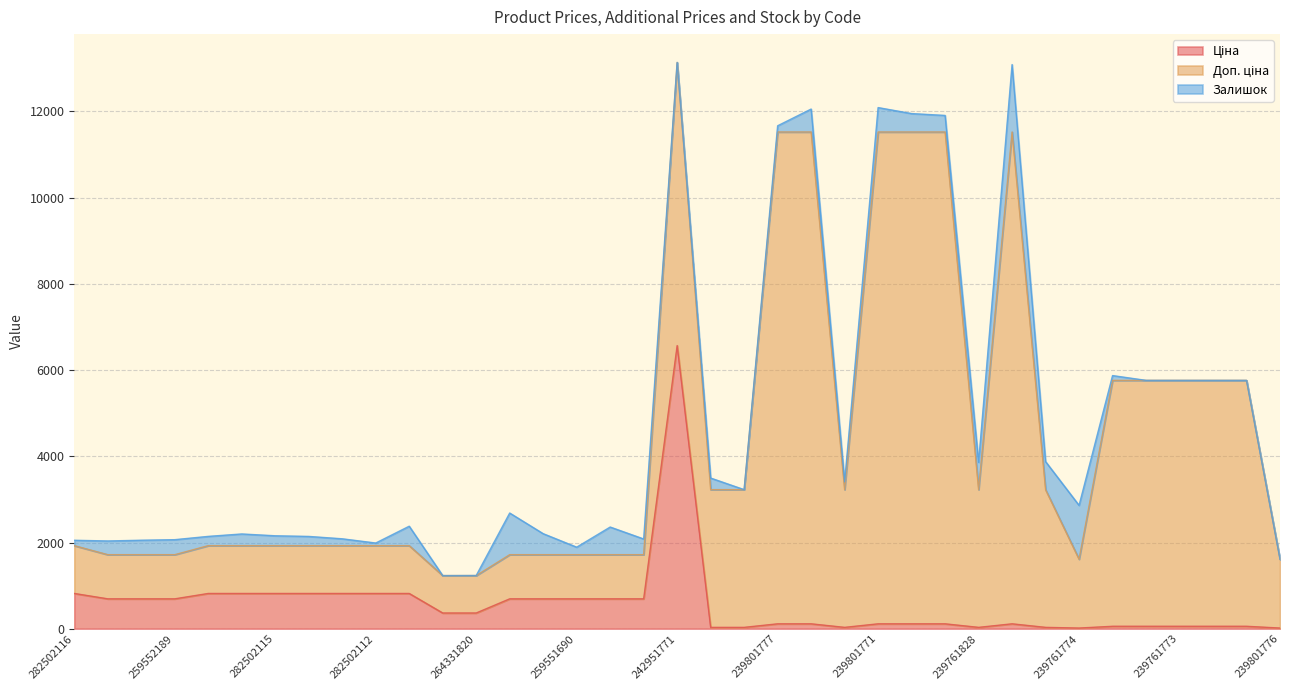

What is the difference between the maximum and minimum values in the Залишок series?

1564.0